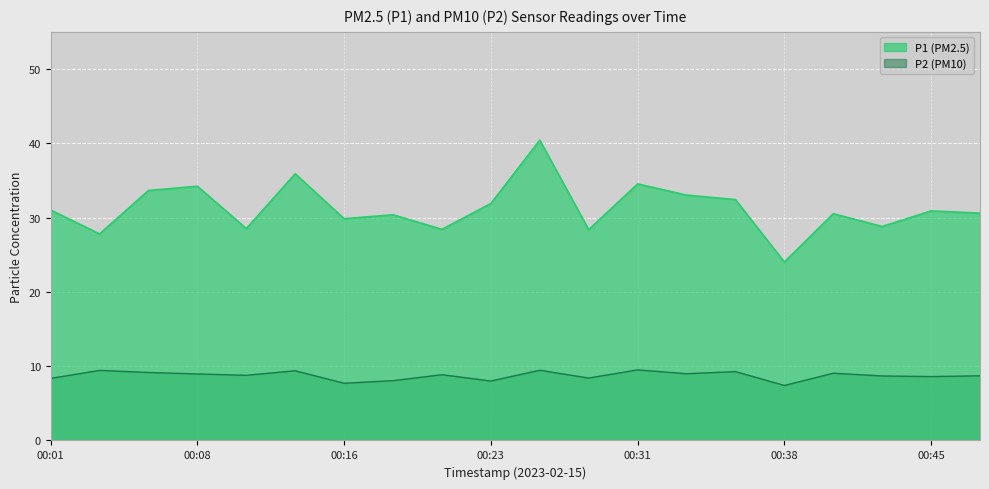

What is the sum of the P2 values at 00:18 and 00:13?

17.4